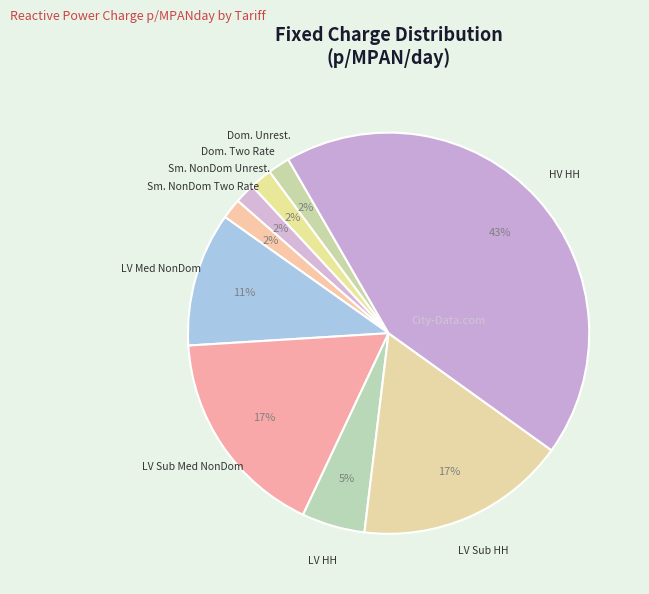

Which slice is the largest?

HV HH Metered